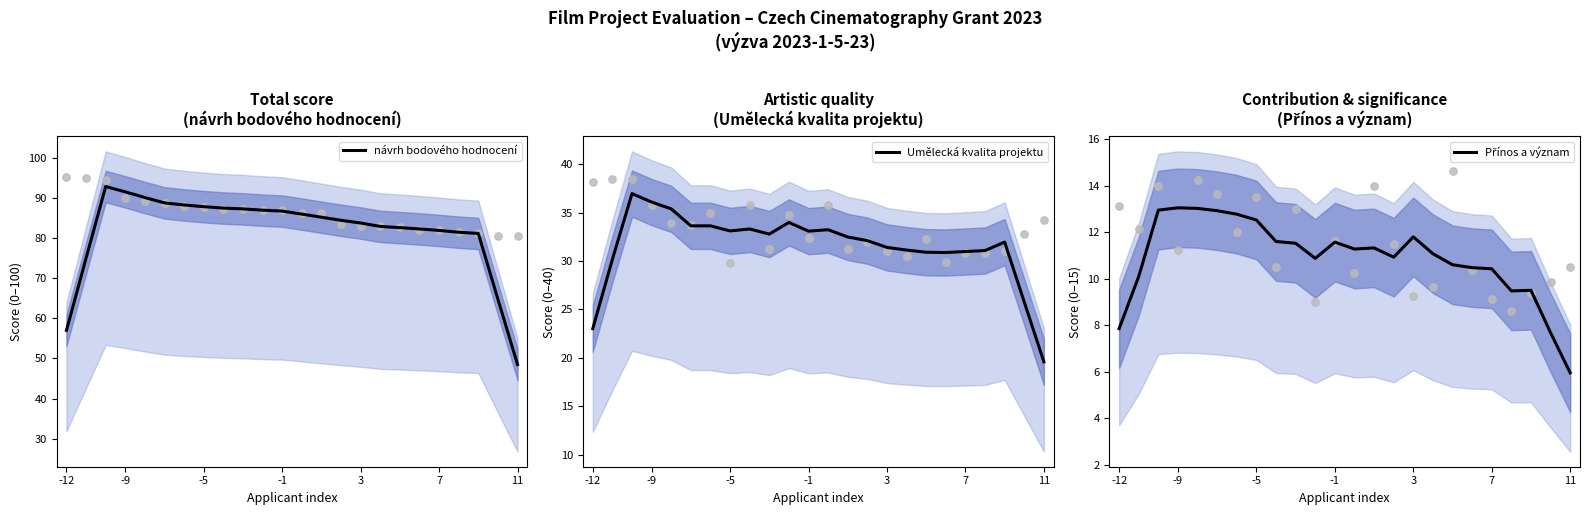

Is it true that návrh bodového hodnocení equals 48.5 at 11?

True